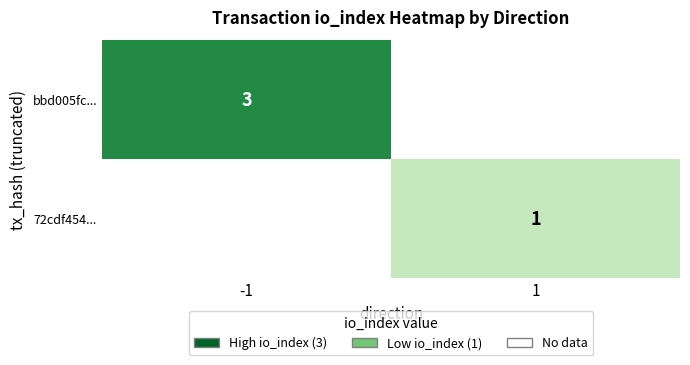

The 72cdf454... series shows 1 at 1. True or false?

True